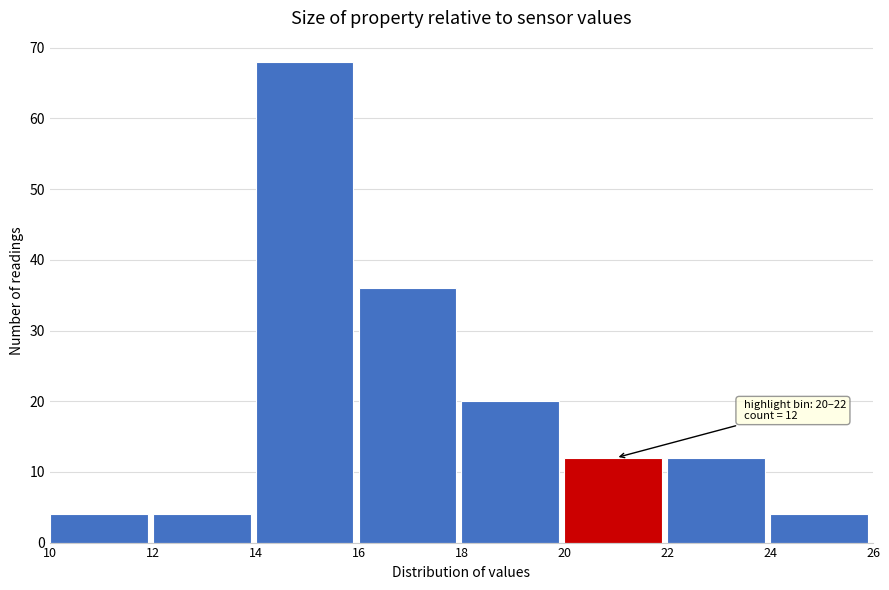

Which range on the x-axis has the tallest bar?

14 to 16